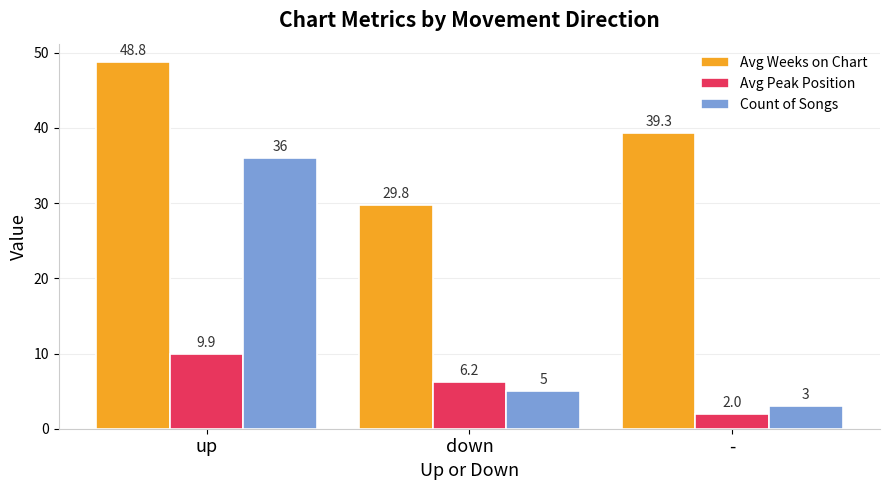

Which series has the largest total across all categories?

Avg Weeks on Chart